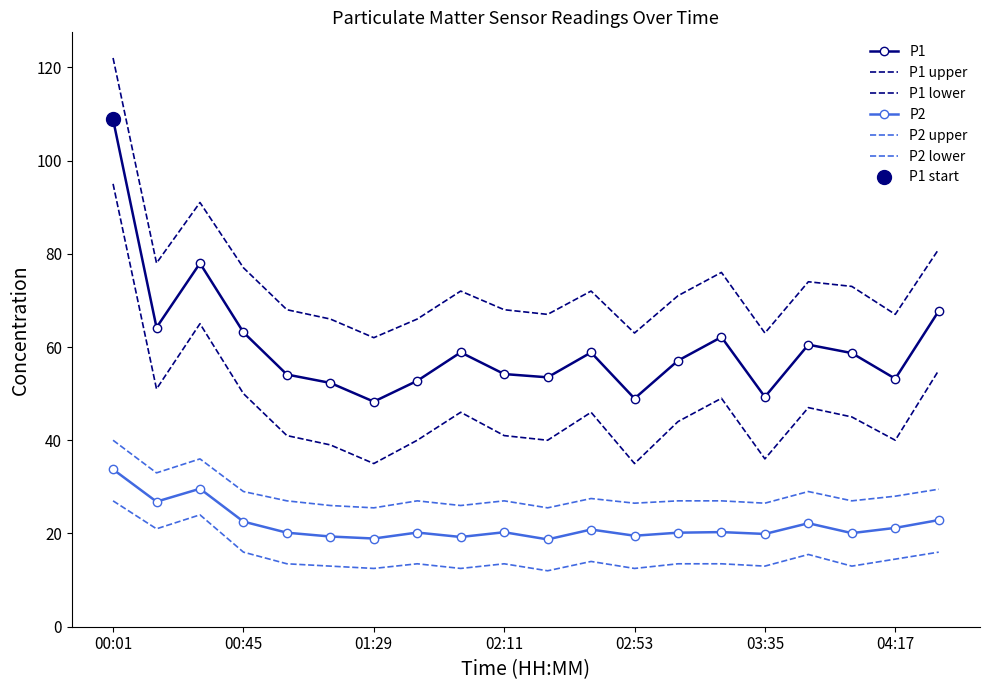

True or false: P2 lower and P1 intersect in this chart.

False